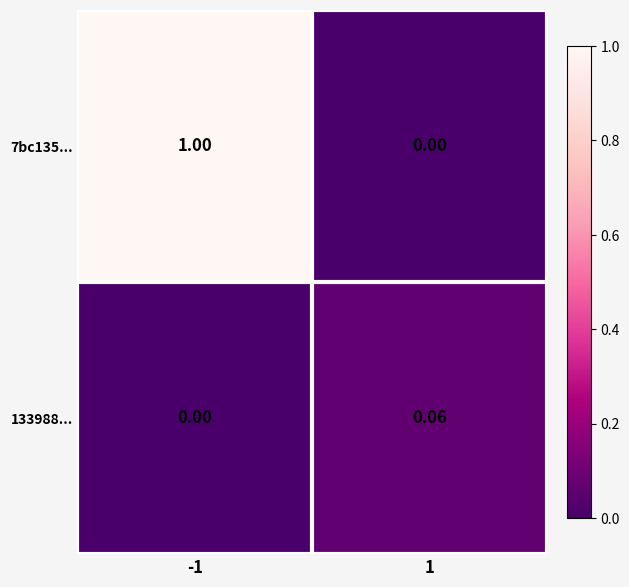

Count the number of data series in this chart.

2